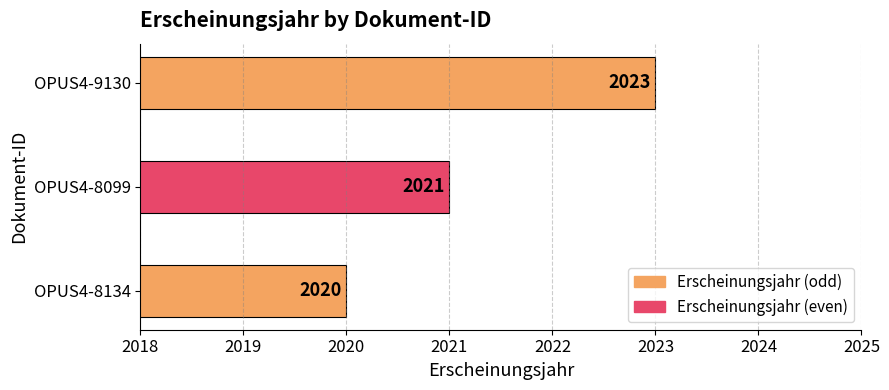

Count the number of data series in this chart.

1